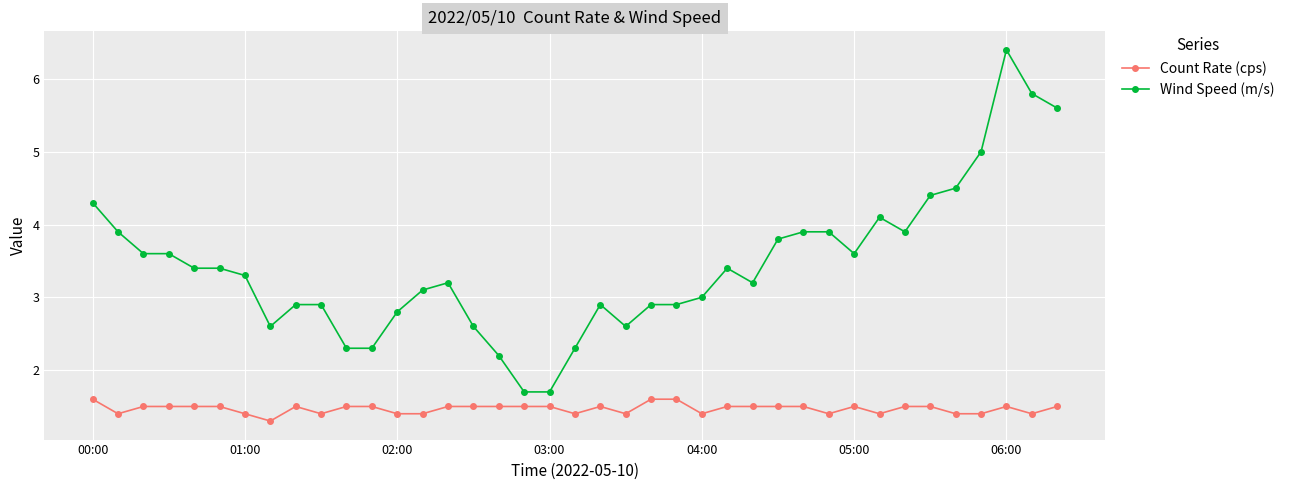

What is the sum of all Wind Speed (m/s) values?

133.9